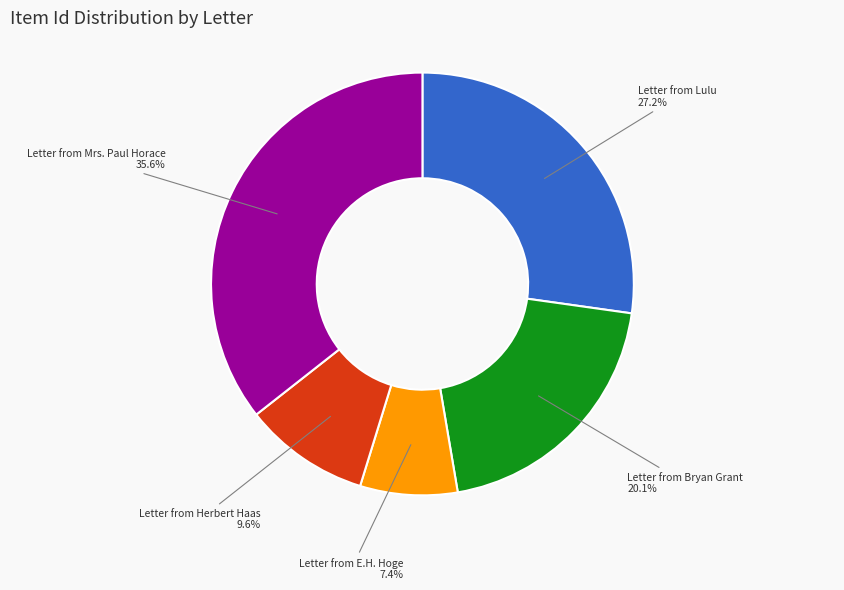

Is there a majority slice in this chart?

No